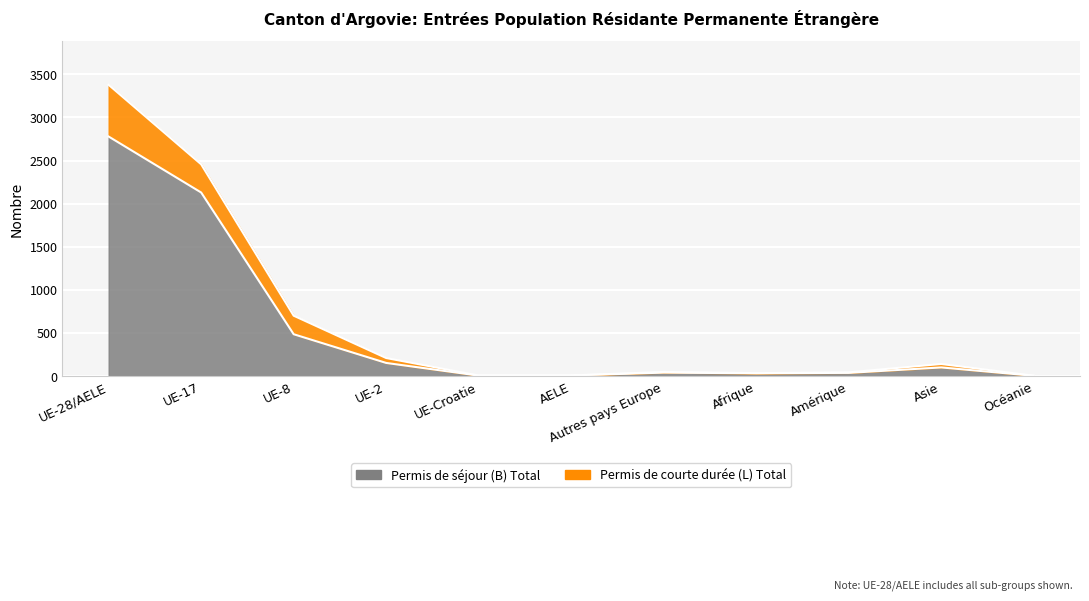

The chart shows a value of 1328 at UE-17. True or false?

False